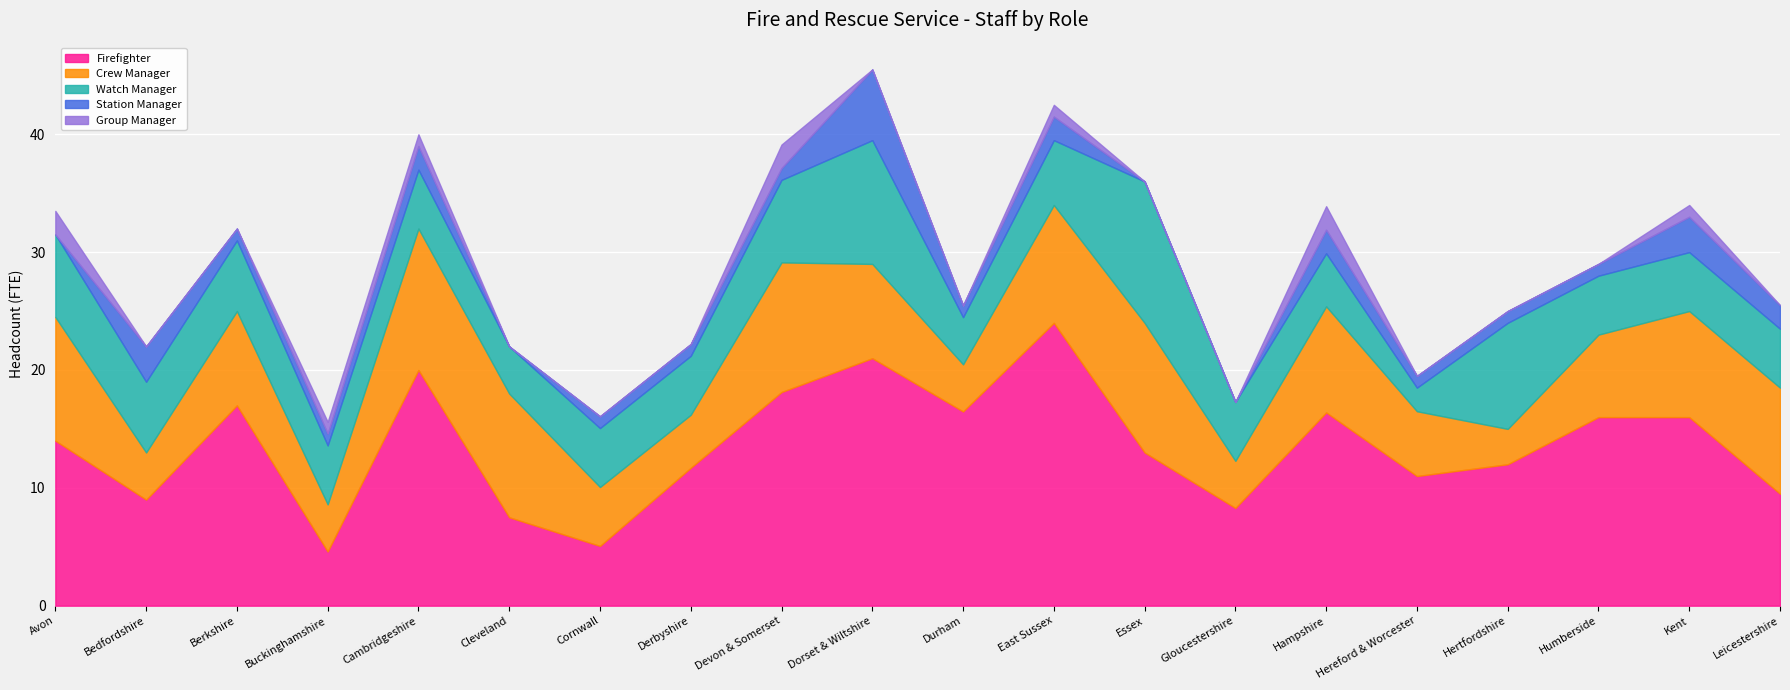

Does the chart display data point markers on the line(s)?

No